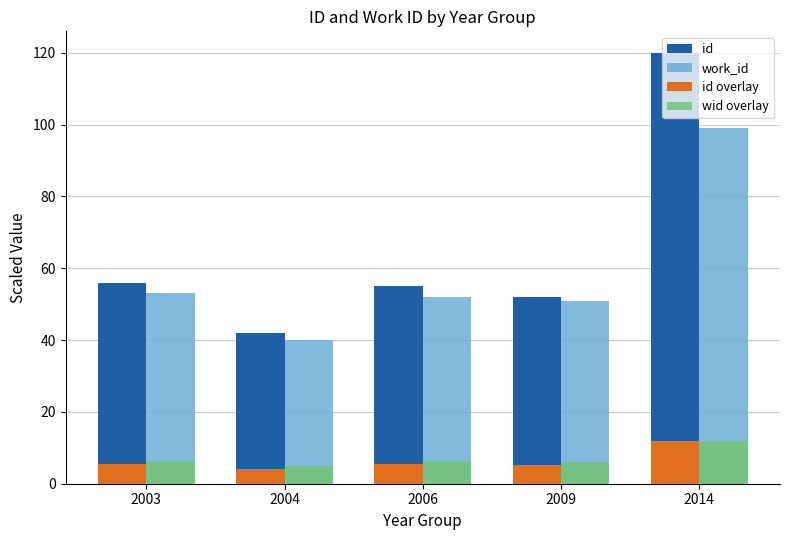

Which category has the highest value across all series?

2014